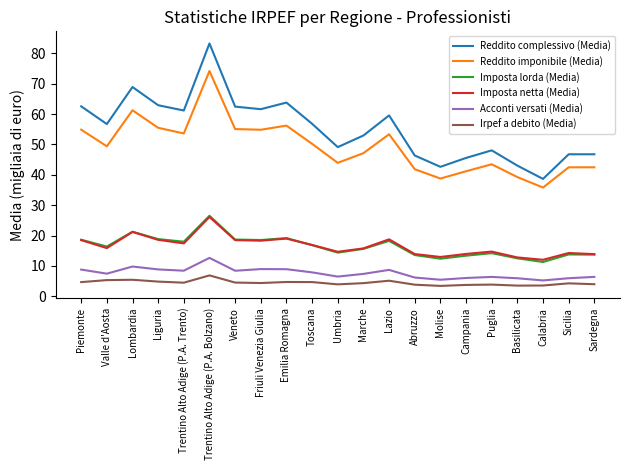

What position from the left is Sardegna?

21